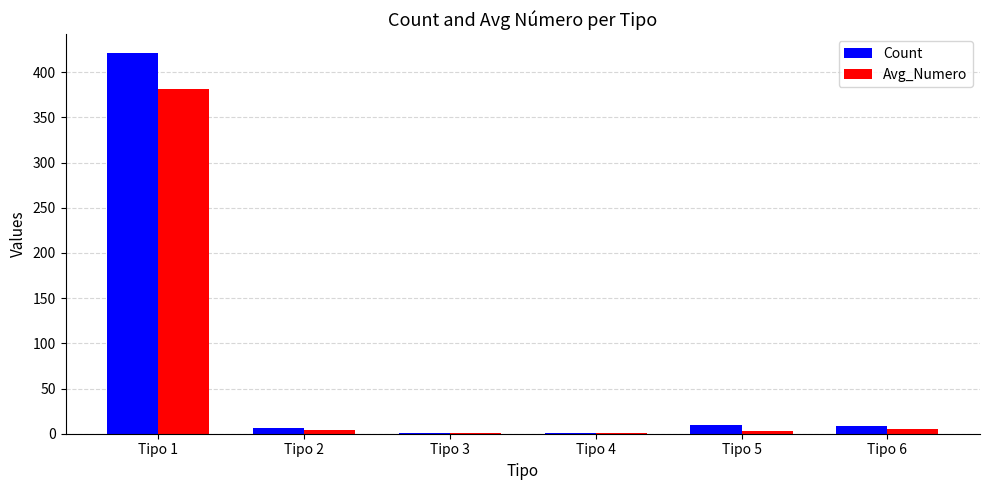

Where is Count nearest to the value 211?

Tipo 5